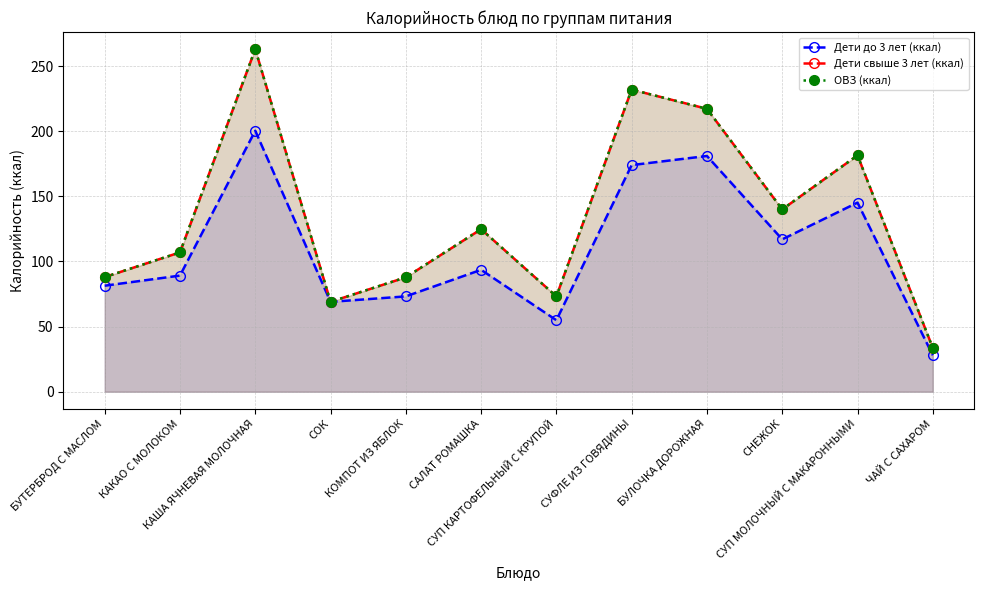

True or false: Дети до 3 лет (ккал) has more than 1 interior local peaks.

True